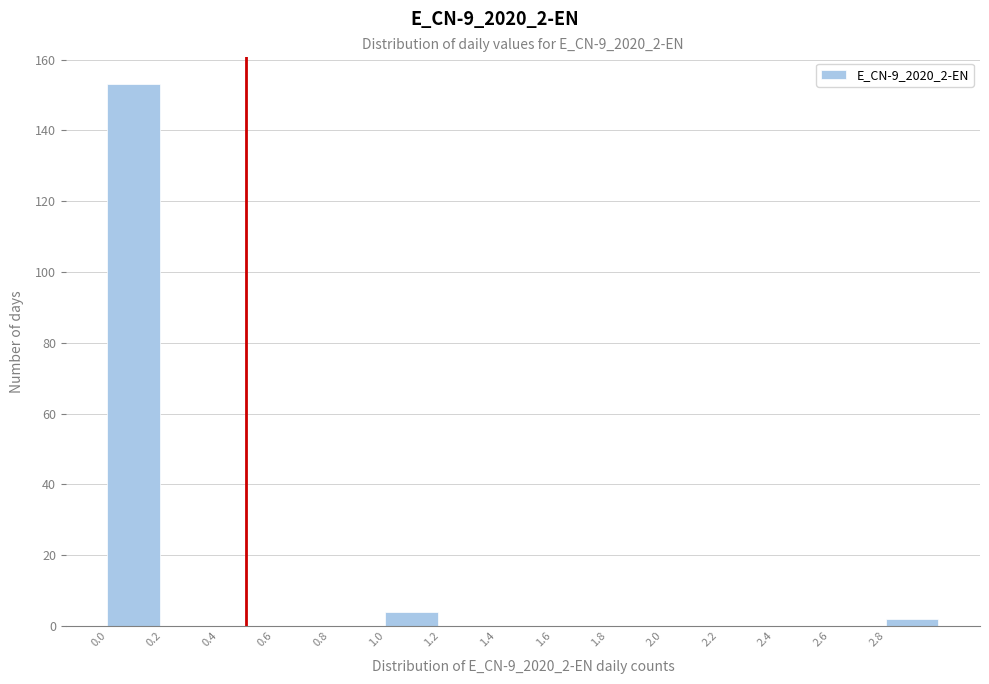

Reading left to right, transcribe this chart: for each bar, give the range it covers on the x-axis and its height. The values are not printed on the chart, so give them approximately, as read against the axis.

0.0 to 0.2: 154
0.2 to 0.4: 0
0.4 to 0.6: 0
0.6 to 0.8: 0
0.8 to 1.0: 0
1.0 to 1.2: 4
1.2 to 1.4: 0
1.4 to 1.6: 0
1.6 to 1.8: 0
1.8 to 2.0: 0
2.0 to 2.2: 0
2.2 to 2.4: 0
2.4 to 2.6: 0
2.6 to 2.8: 0
2.8 to 3.0: 2